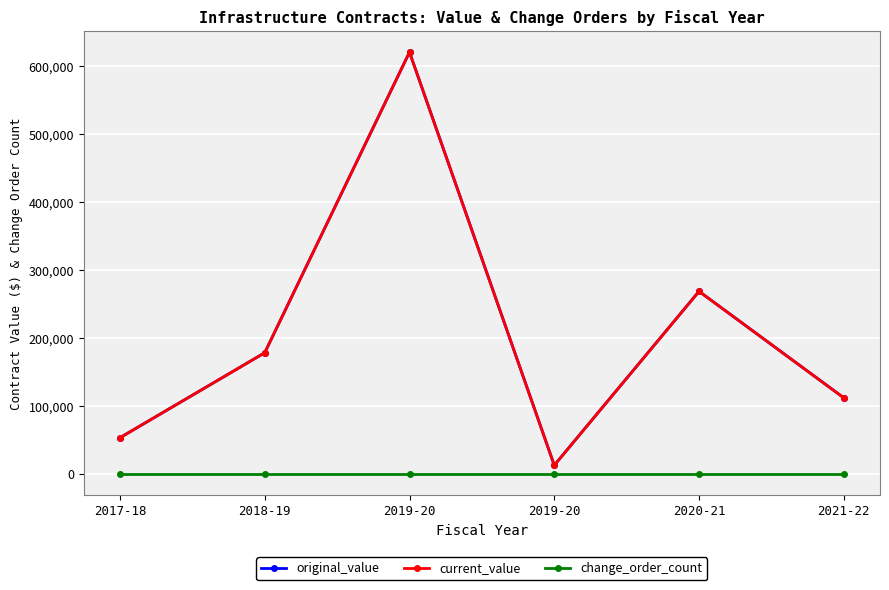

Is this an area chart (filled region under the line)?

No